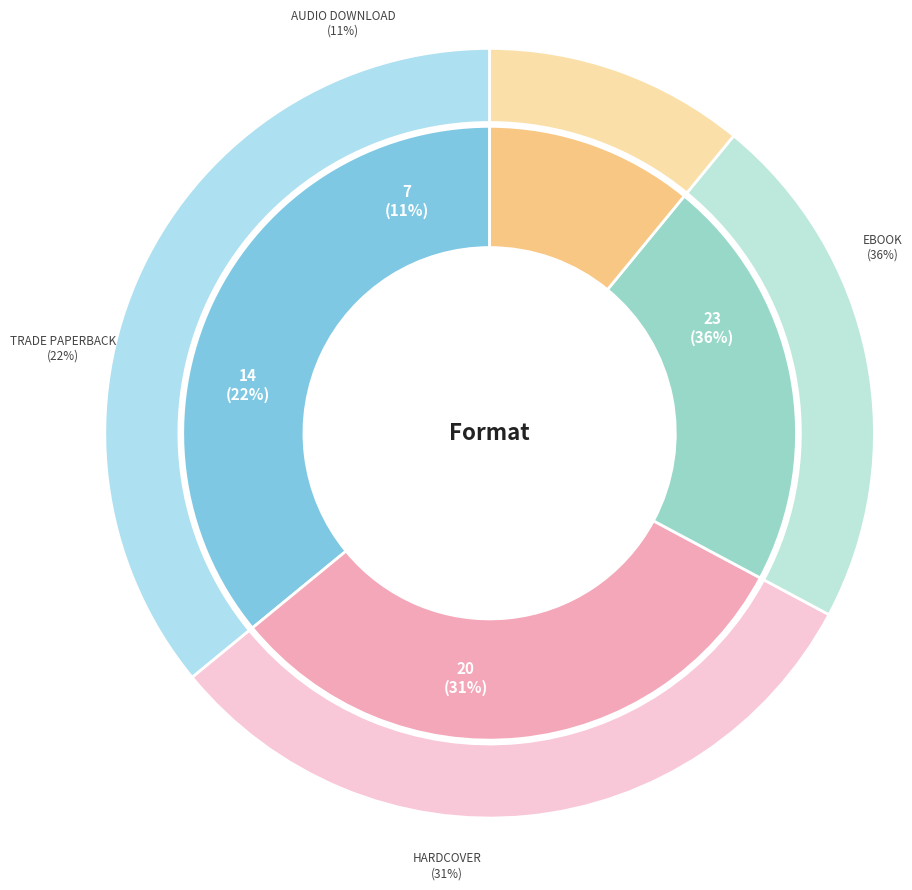

Which category has the biggest portion of the pie?

eBook